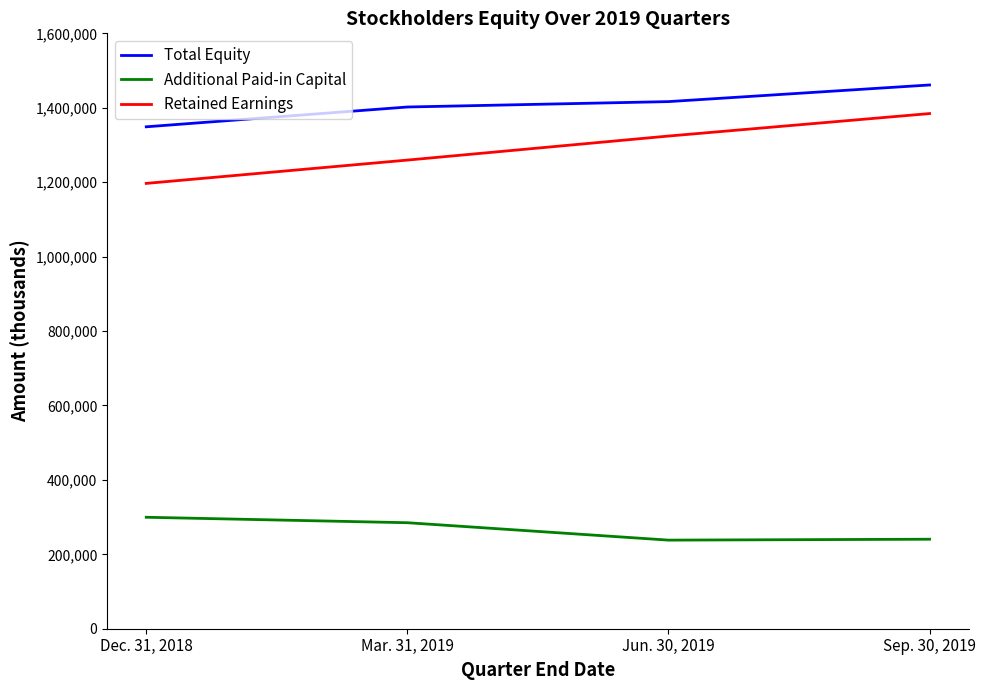

What is the spread (max minus min) of values at Dec. 31, 2018?

1049291